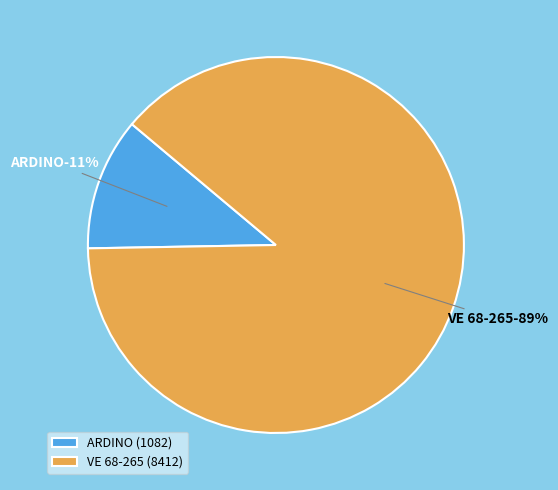

To the nearest percent, what is the difference between the largest and smallest slice percentages?

77%